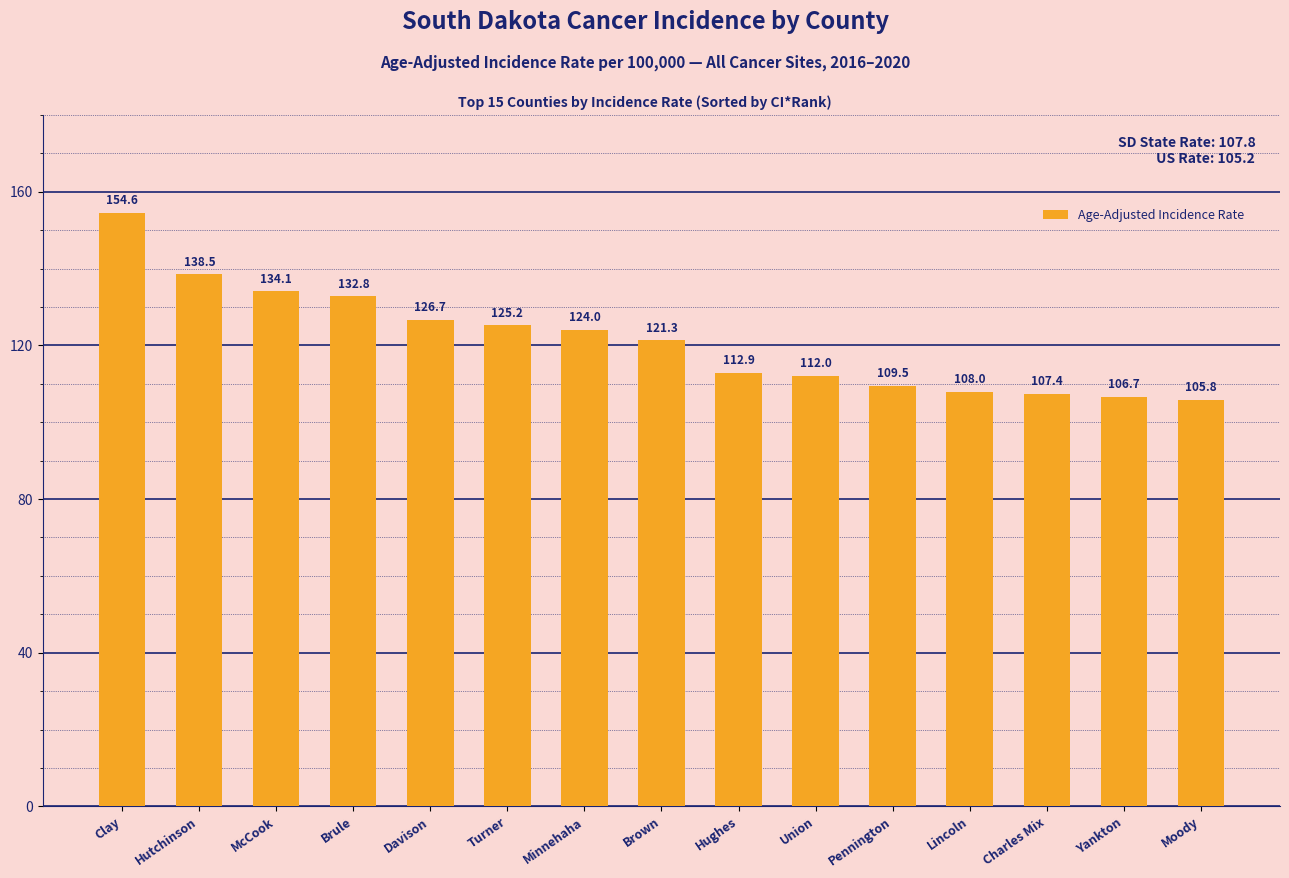

What is the value of the 15th bar from the left?

105.8